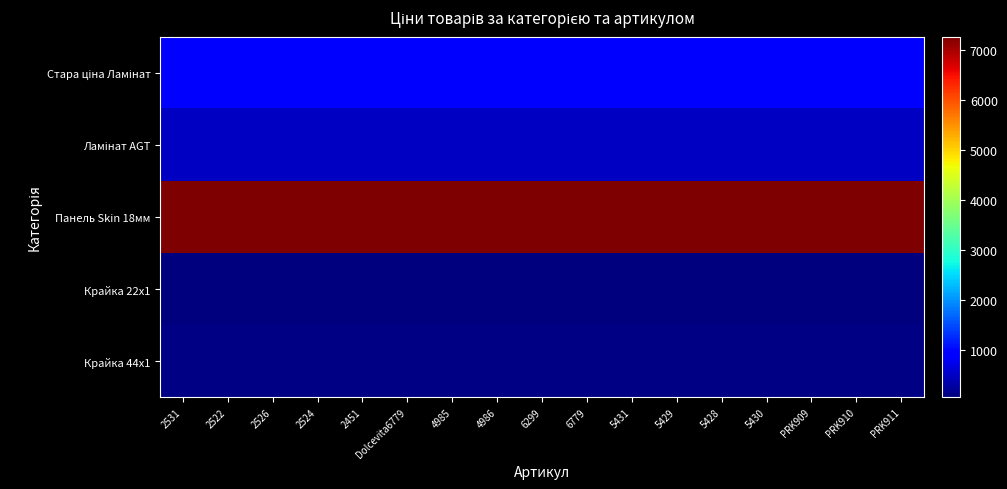

Which series has the largest total across all categories?

Панель Skin 18мм